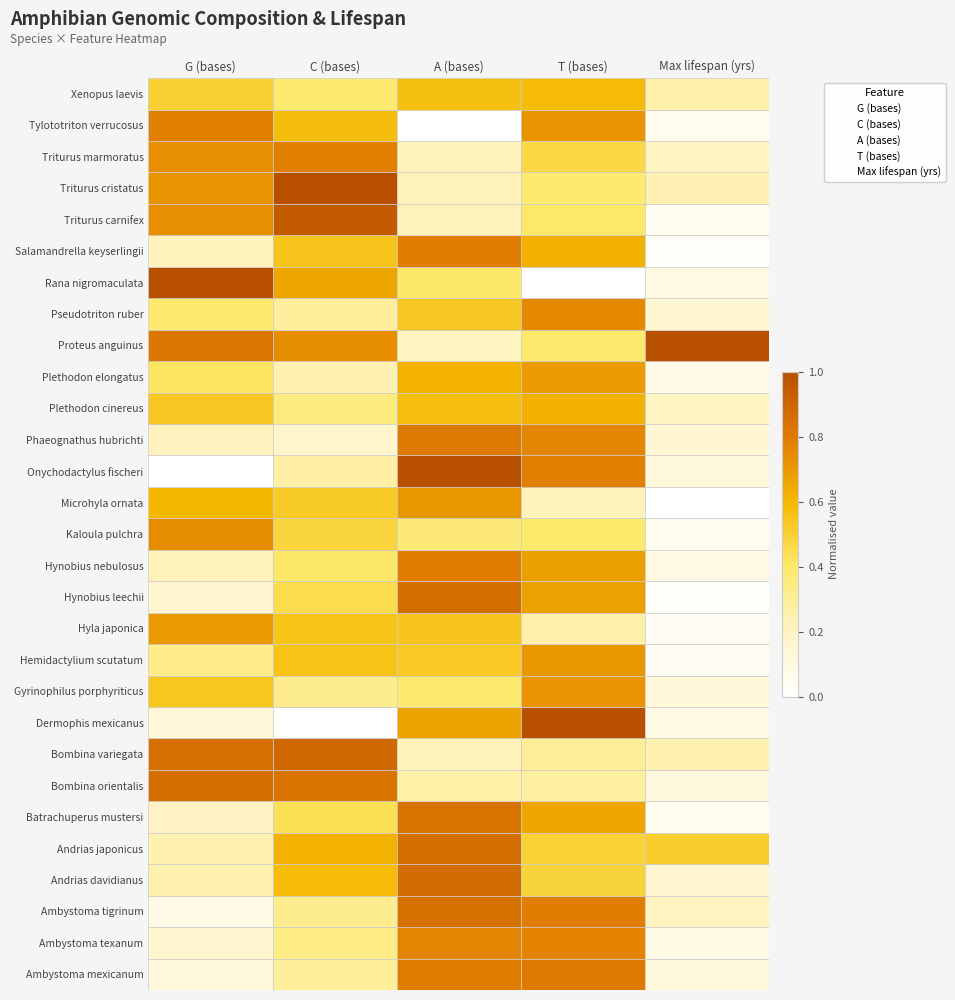

What are all the series names shown in the legend?

G (bases), C (bases), A (bases), T (bases), Max lifespan (yrs)